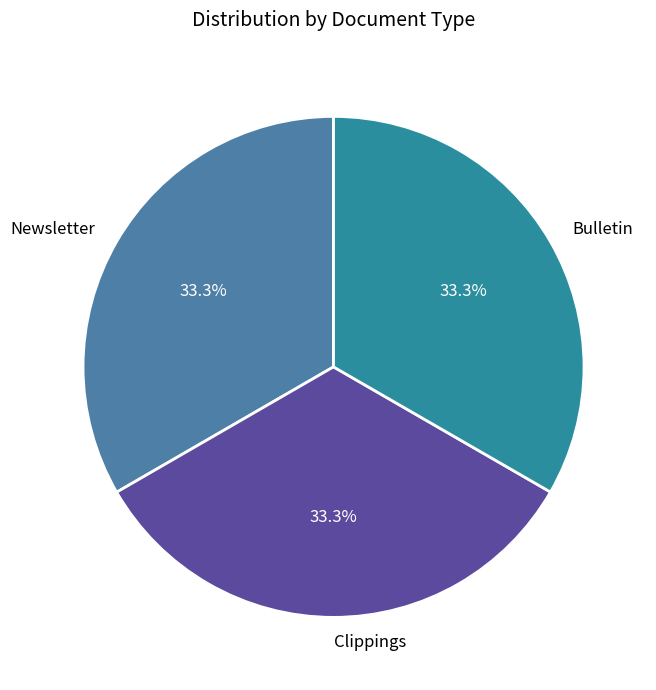

The Clippings slice represents 33% of the pie. True or false?

True